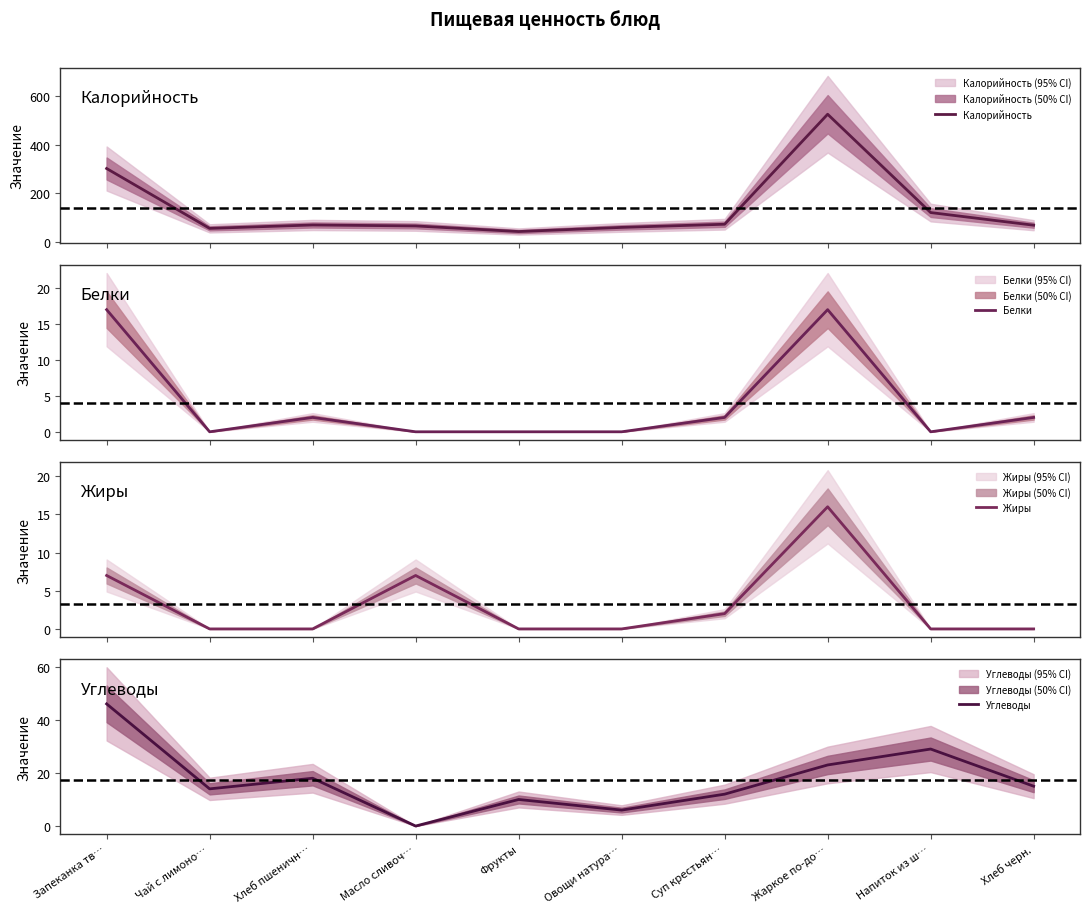

At which category is the sum across all series the highest?

Жаркое по-до…